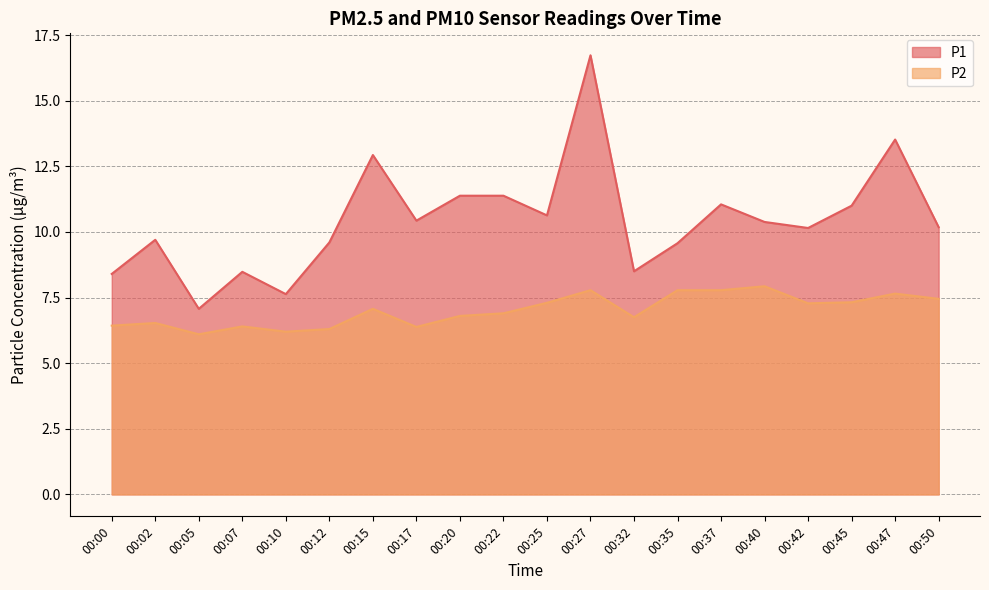

What is the value of the P2 point at the 17th from the left?

7.3